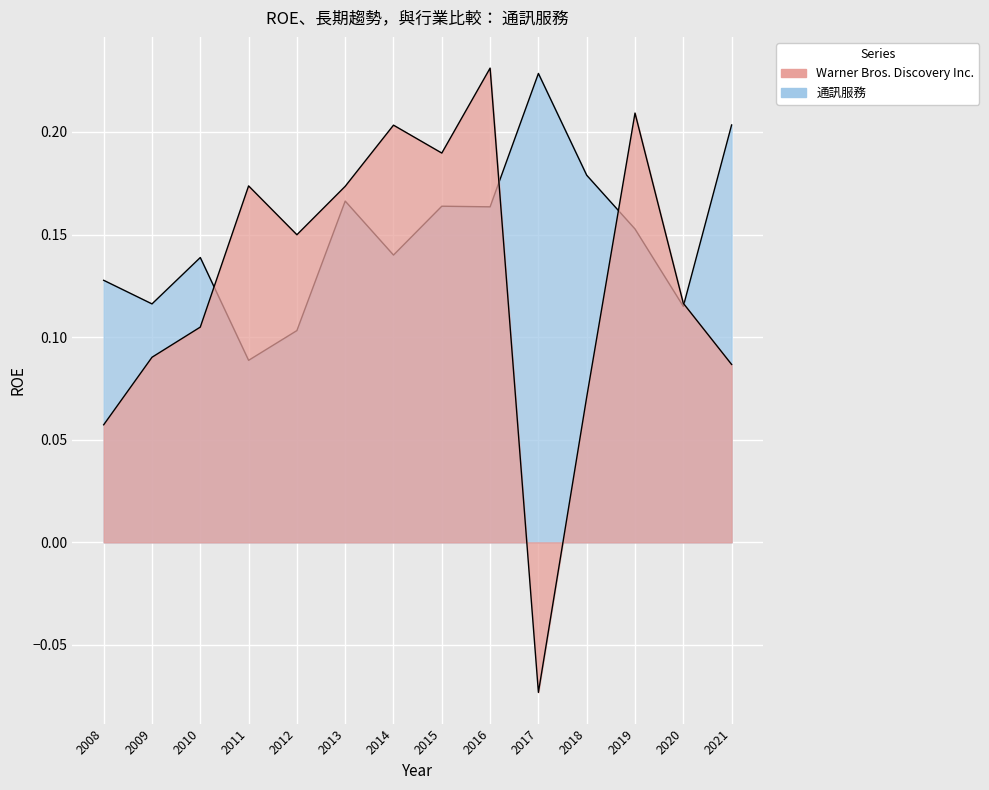

Between 2021 and 2016, which is larger?

2016